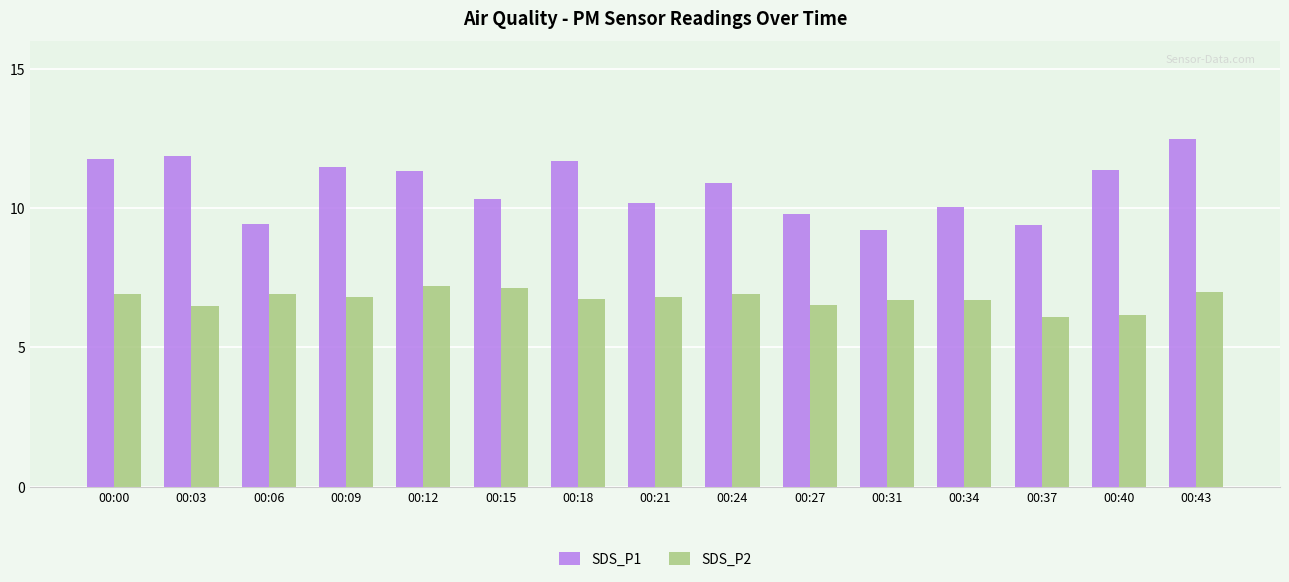

What are all the series names shown in the legend?

SDS_P1, SDS_P2